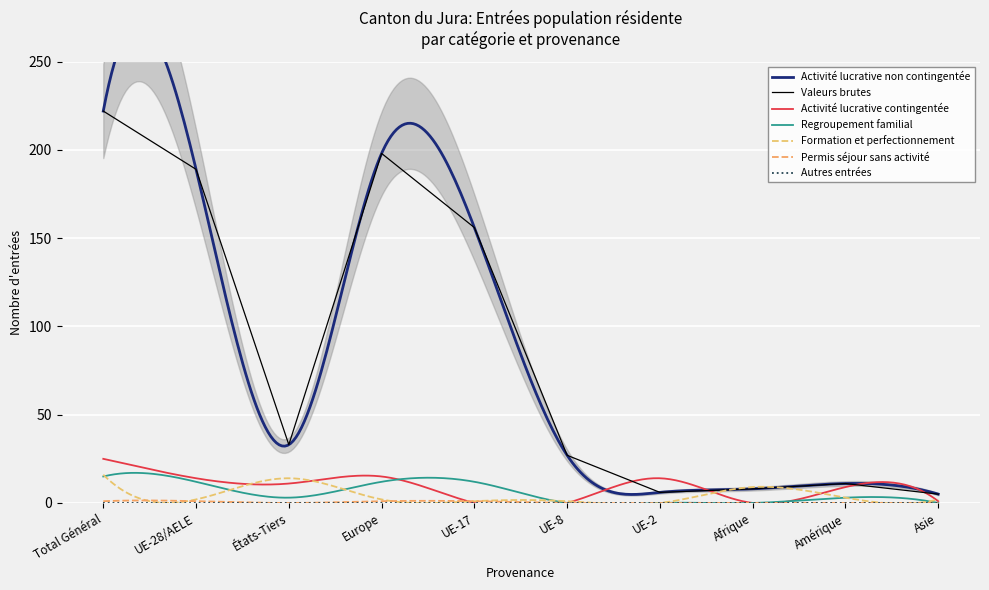

Which series changed the most between UE-2 and Asie?

Activité lucrative contingentée